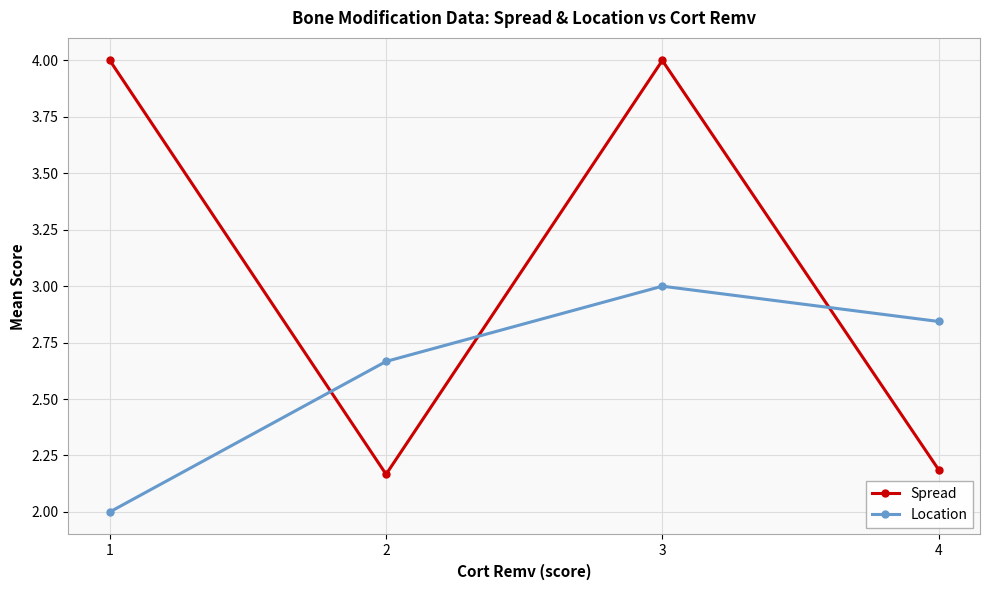

What is the spread (max minus min) of values at 1?

2.0